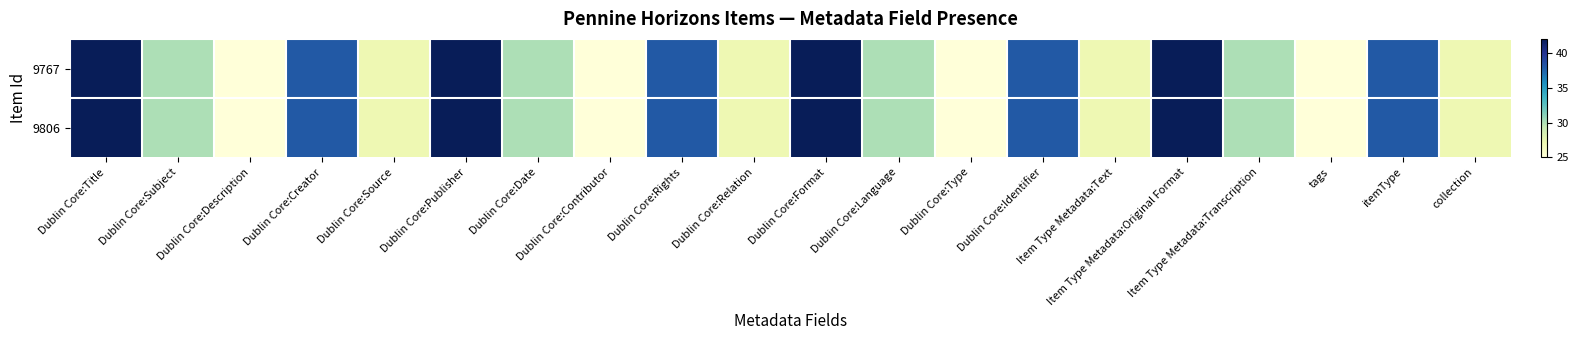

Reading left to right, list all the values displayed in this chart.

9767: Dublin Core:Title=42	Dublin Core:Subject=30	Dublin Core:Description=25	Dublin Core:Creator=38	Dublin Core:Source=27	Dublin Core:Publisher=42	Dublin Core:Date=30	Dublin Core:Contributor=25	Dublin Core:Rights=38	Dublin Core:Relation=27	Dublin Core:Format=42	Dublin Core:Language=30	Dublin Core:Type=25	Dublin Core:Identifier=38	Item Type Metadata:Text=27	Item Type Metadata:Original Format=42	Item Type Metadata:Transcription=30	tags=25	itemType=38	collection=27
9806: Dublin Core:Title=42	Dublin Core:Subject=30	Dublin Core:Description=25	Dublin Core:Creator=38	Dublin Core:Source=27	Dublin Core:Publisher=42	Dublin Core:Date=30	Dublin Core:Contributor=25	Dublin Core:Rights=38	Dublin Core:Relation=27	Dublin Core:Format=42	Dublin Core:Language=30	Dublin Core:Type=25	Dublin Core:Identifier=38	Item Type Metadata:Text=27	Item Type Metadata:Original Format=42	Item Type Metadata:Transcription=30	tags=25	itemType=38	collection=27